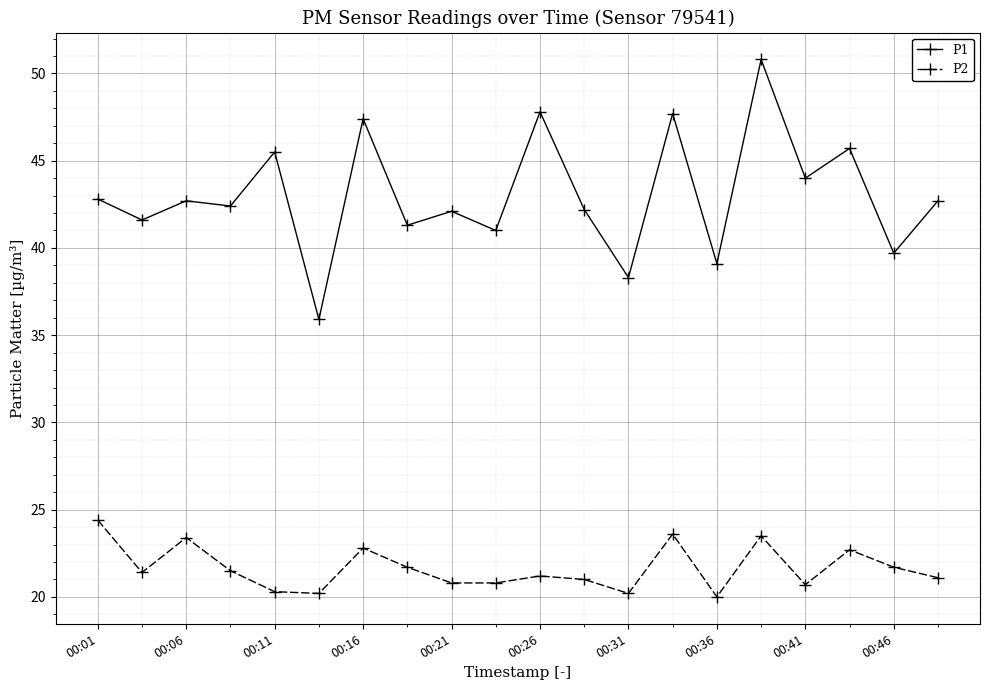

What is the value of the P1 point at the 11th from the left?

47.8